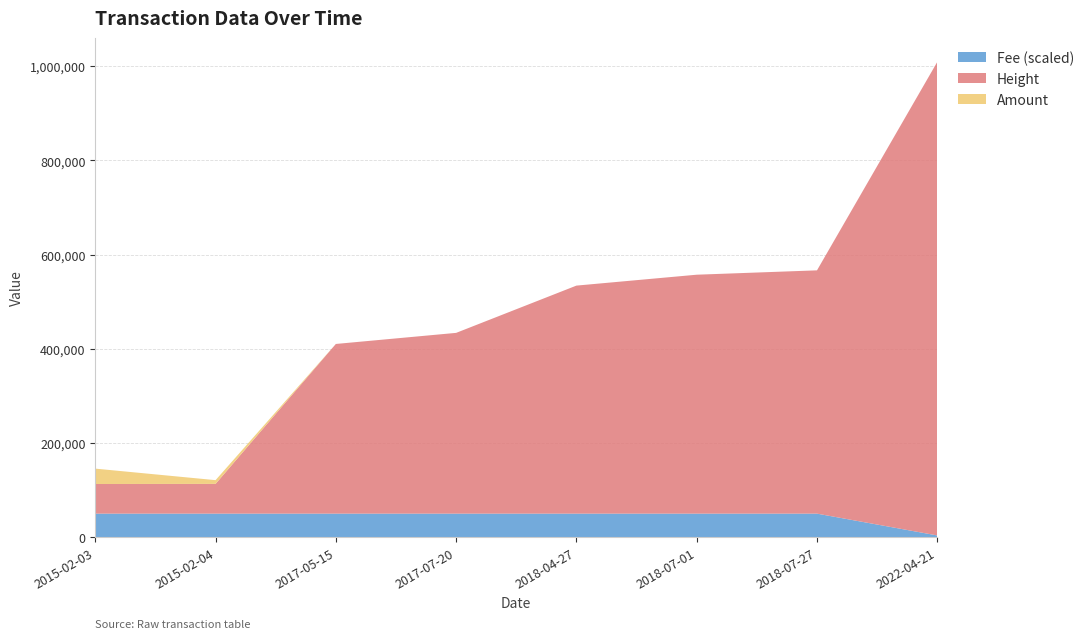

Reading left to right, what are all the values shown in this chart?

Fee: 2015-02-03=1.0	2015-02-04=1.0	2017-05-15=1.0	2017-07-20=1.0	2018-04-27=1.0	2018-07-01=1.0	2018-07-27=1.0	2022-04-21=0.1
Amount: 2015-02-03=32633.0	2015-02-04=7926.0	2017-05-15=0.0	2017-07-20=0.0	2018-04-27=0.0	2018-07-01=0.0	2018-07-27=0.0	2022-04-21=0.0
Height: 2015-02-03=62935.0	2015-02-04=63166.0	2017-05-15=360311.0	2017-07-20=383843.0	2018-04-27=484224.0	2018-07-01=507363.0	2018-07-27=516626.0	2022-04-21=1005560.0
Amount_scaled: 2015-02-03=32633.0	2015-02-04=7926.0	2017-05-15=0.0	2017-07-20=0.0	2018-04-27=0.0	2018-07-01=0.0	2018-07-27=0.0	2022-04-21=0.0